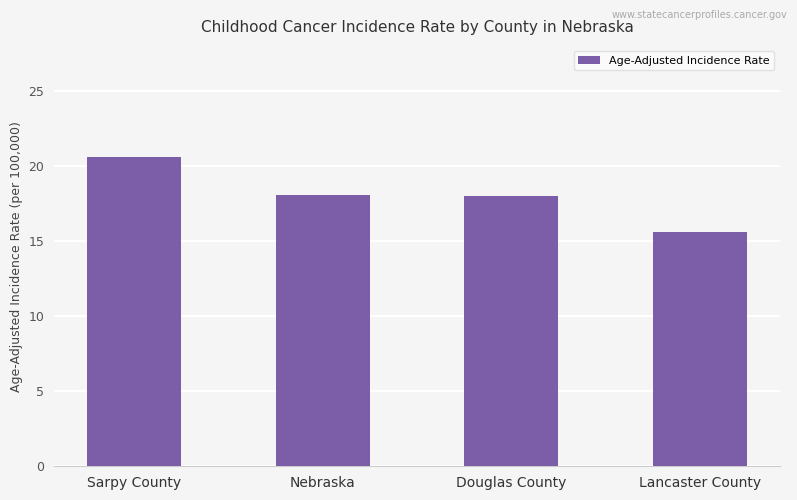

What is the average value?

18.1